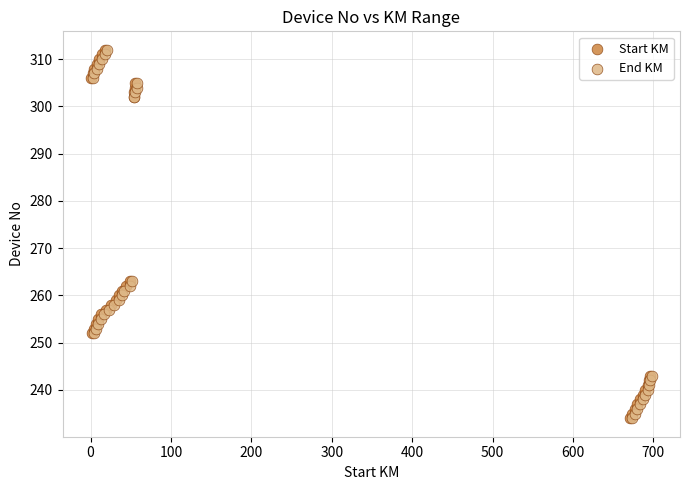

What are all the series names shown in the legend?

Start KM, End KM